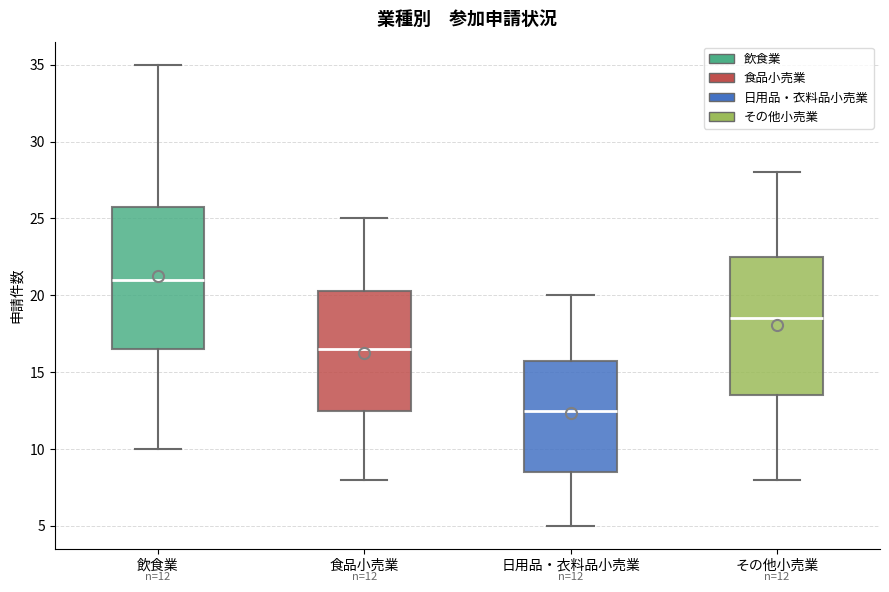

Which box has the lowest median line?

日用品・衣料品小売業